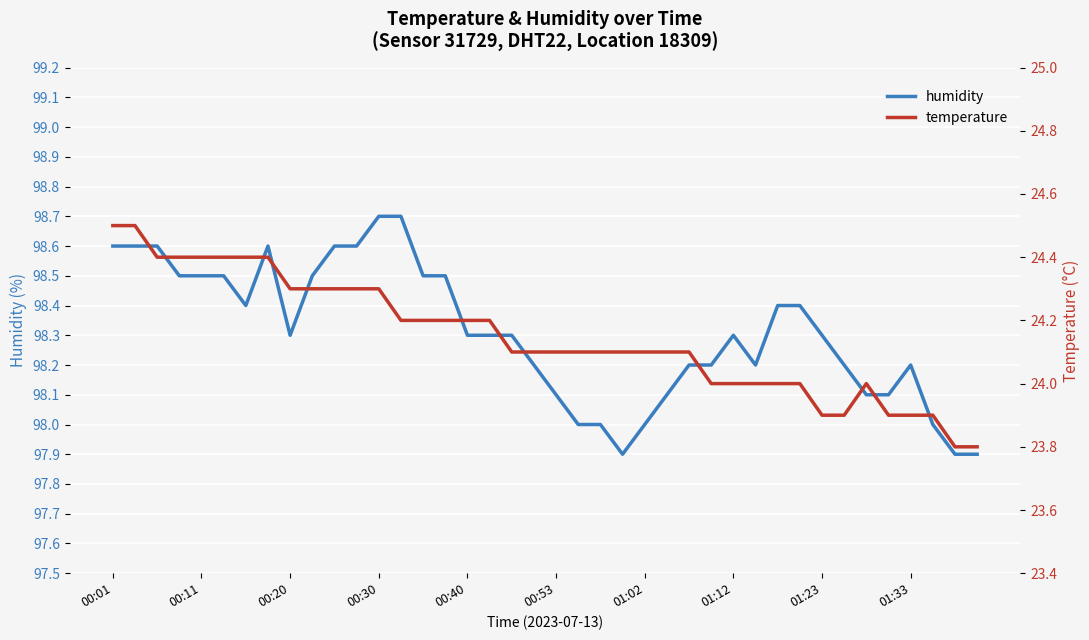

What is the value of the temperature point at the 17th from the left?

24.2